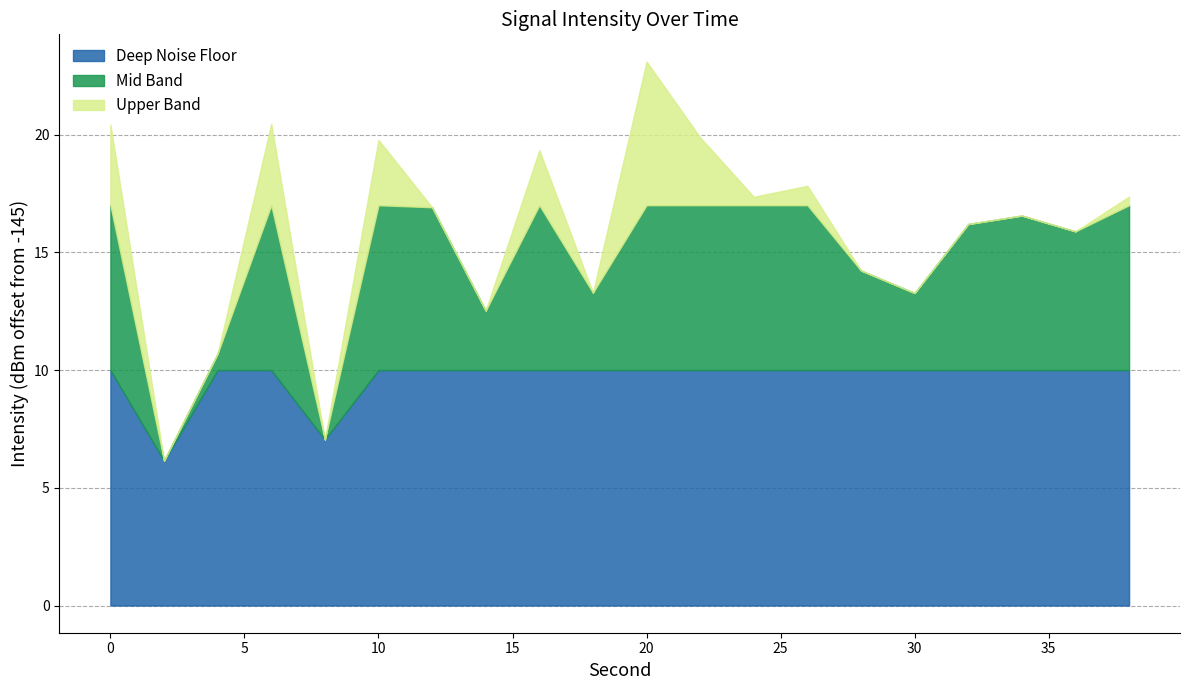

True or false: second and intensity(dBm) intersect in this chart.

False